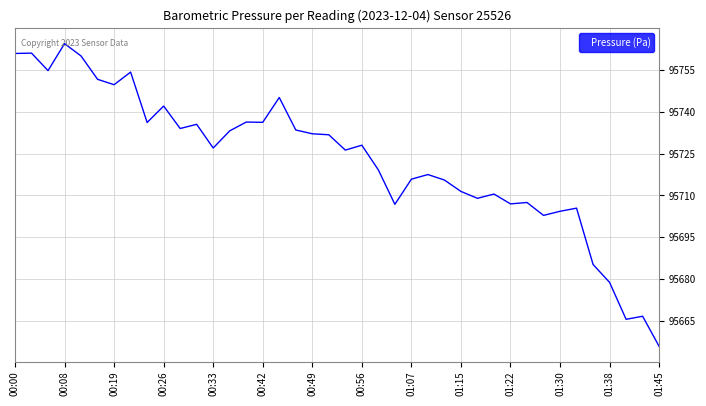

What is the difference between the maximum and minimum values?

108.7